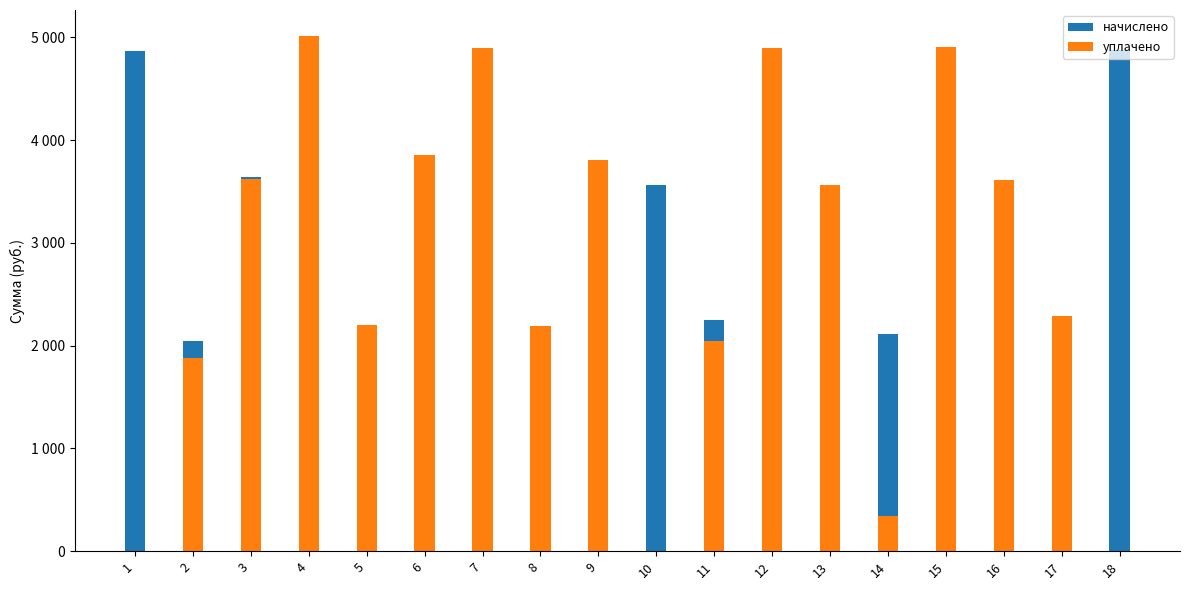

Rank the series by their average value, from highest to lowest.

начислено, уплачено